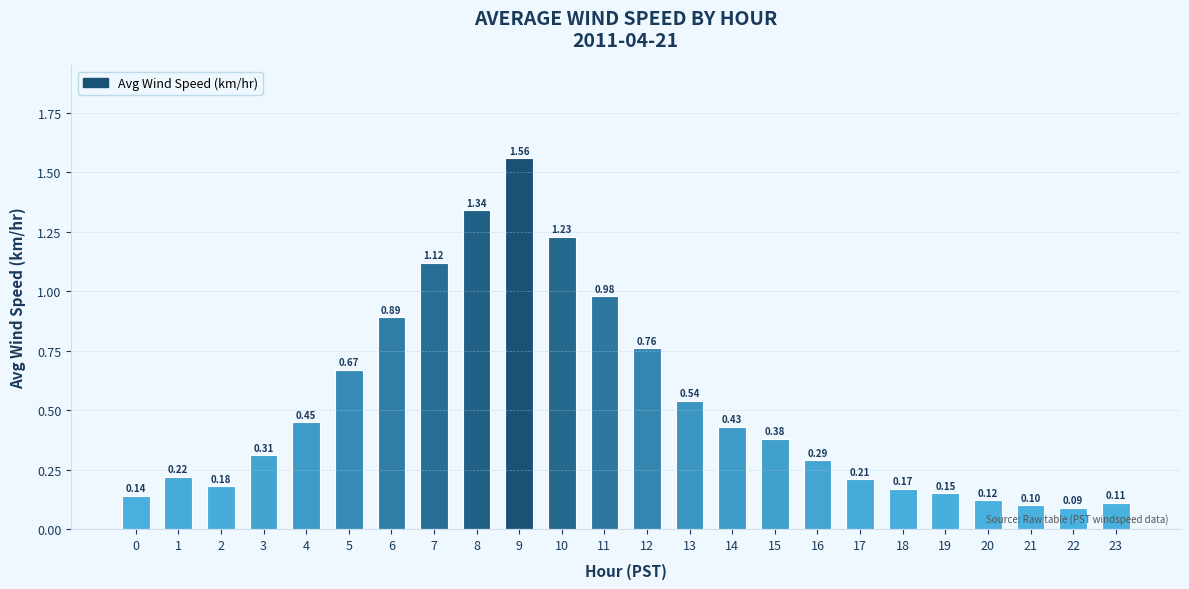

Rank the categories by value from lowest to highest.

22, 21, 23, 20, 0, 19, 18, 2, 17, 1, 16, 3, 15, 14, 4, 13, 5, 12, 6, 11, 7, 10, 8, 9